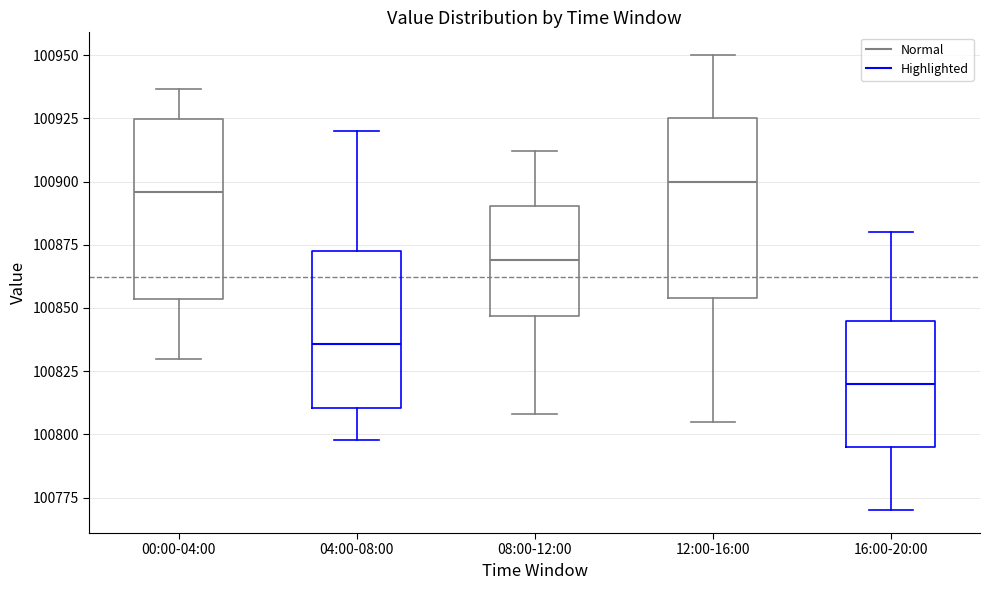

Where does the lower whisker of the box for 00:00-04:00 end on the y-axis? The values are not printed on the chart, so give them approximately, as read against the axis.

100830